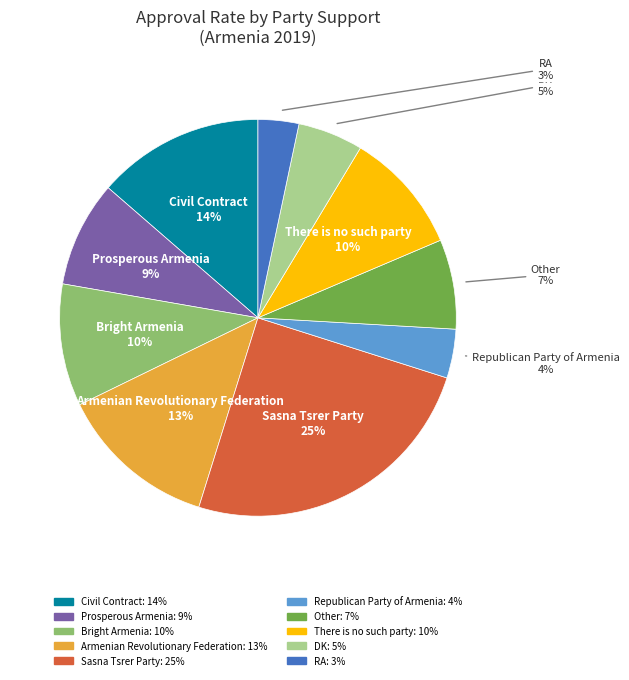

Does Civil Contract represent more than half of the total?

No